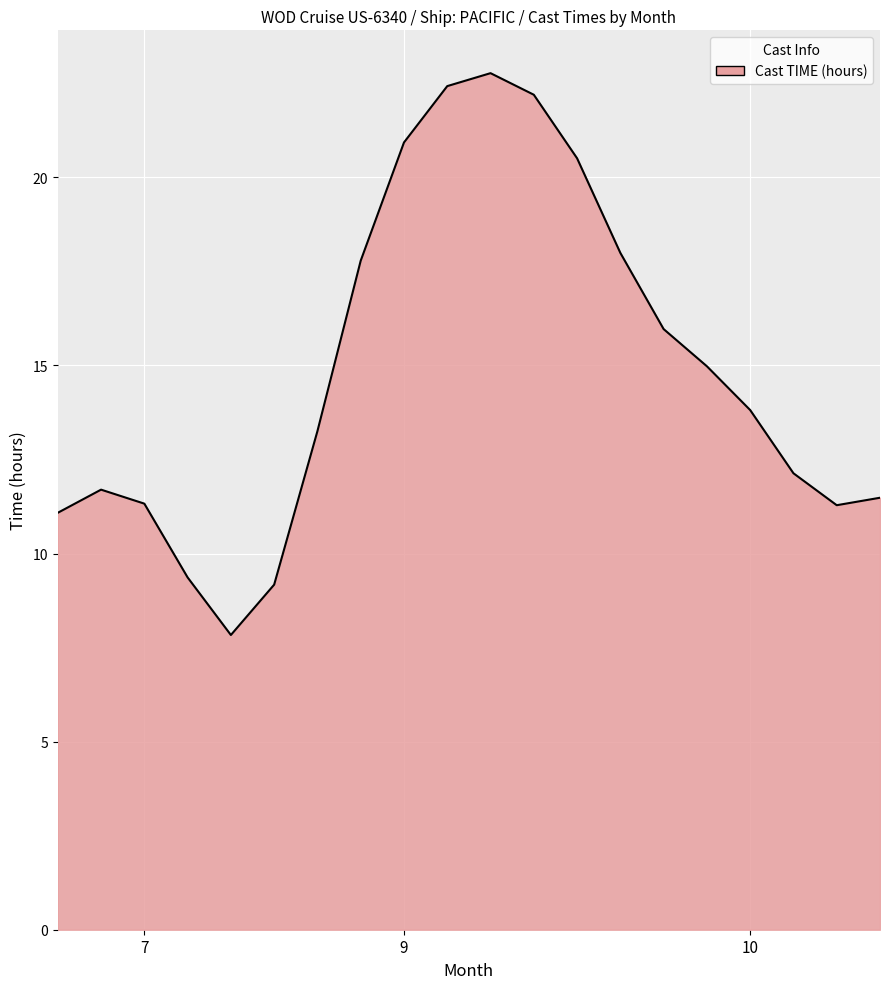

What is the smallest value displayed?

7.8